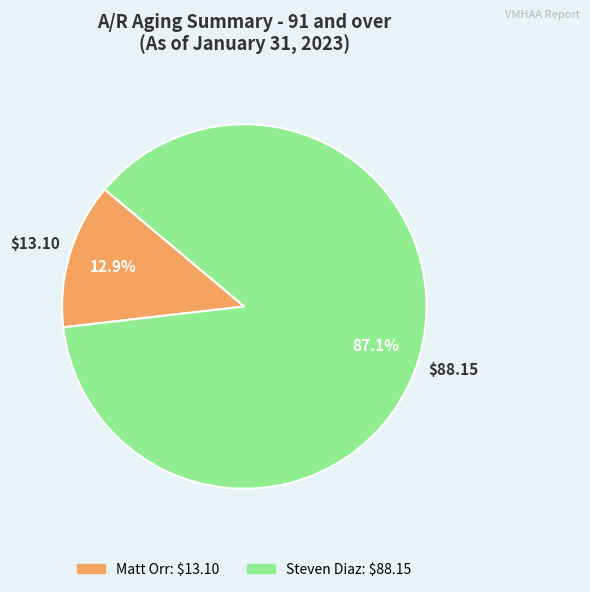

The Matt Orr slice represents 13% of the pie. True or false?

True